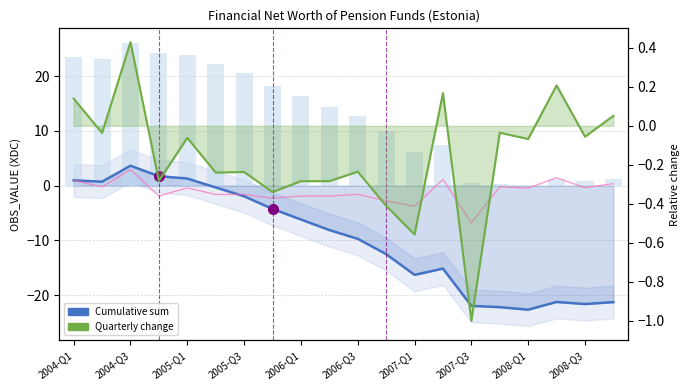

Rank the series at 2008-Q3 from highest to lowest value.

Quarterly change (norm.), Quarterly OBS_VALUE, Cumulative sum